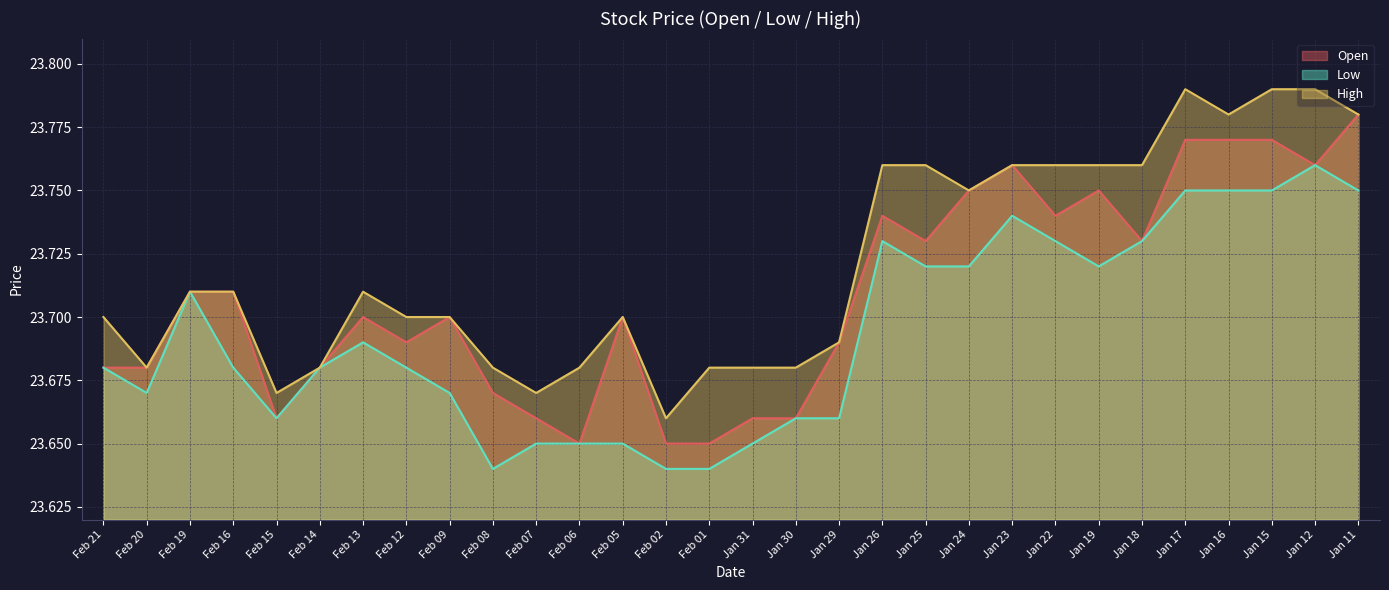

Is it true that Low equals 11.4 at Feb 12?

False